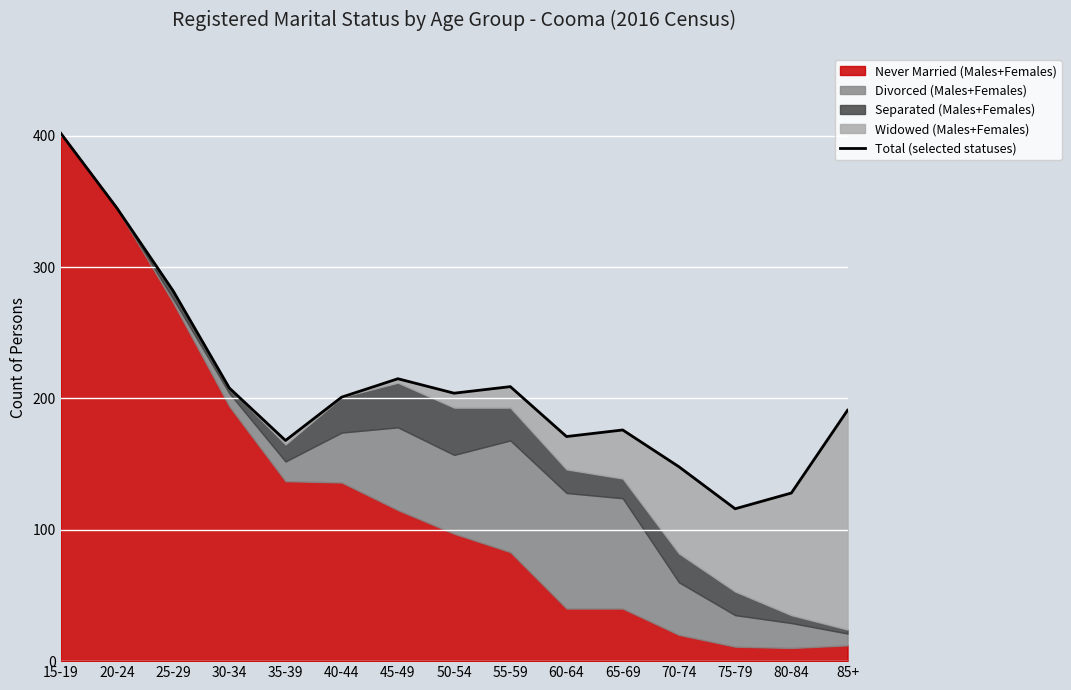

The chart shows a value of 168 at 35-39. True or false?

True